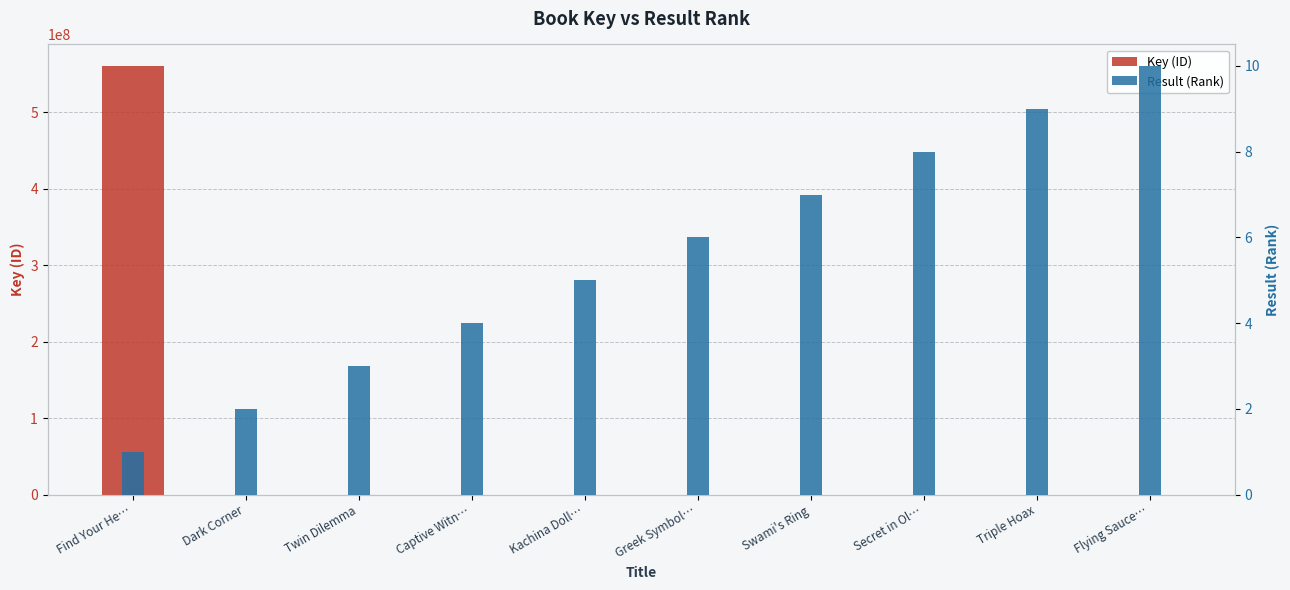

At which category is the sum across all series the highest?

Find Your He…